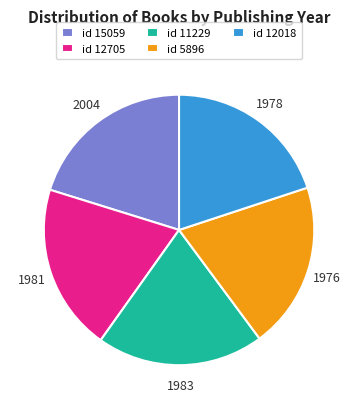

What is the ratio of the value at id 15059 to the value at id 12018?

1.0